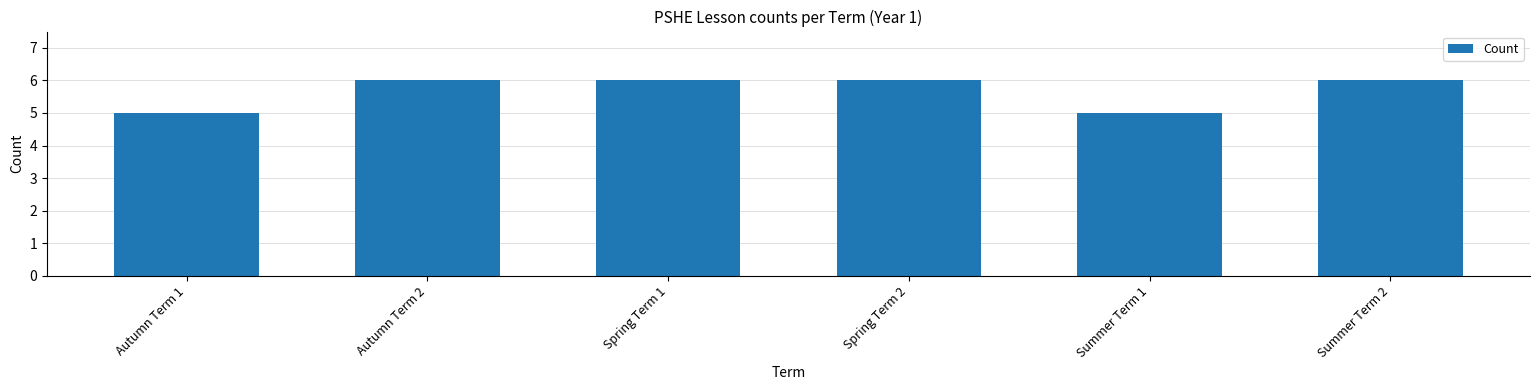

What is the greatest value displayed?

6